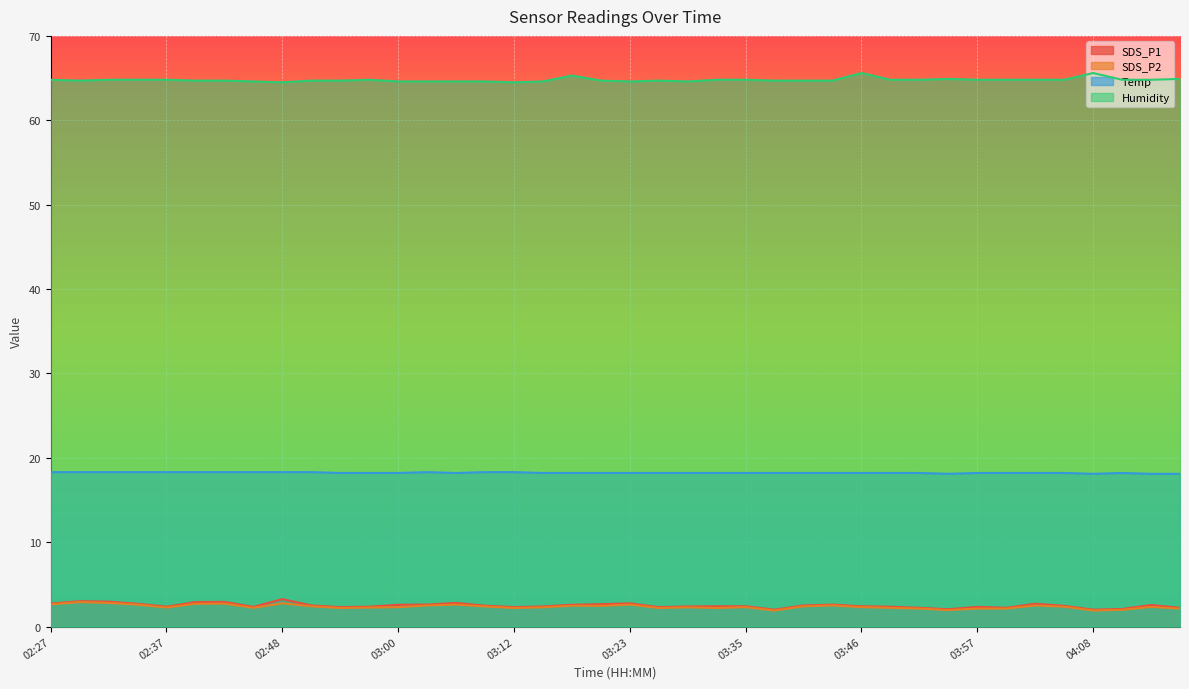

At which category does SDS_P2 reach its first local valley?

02:37